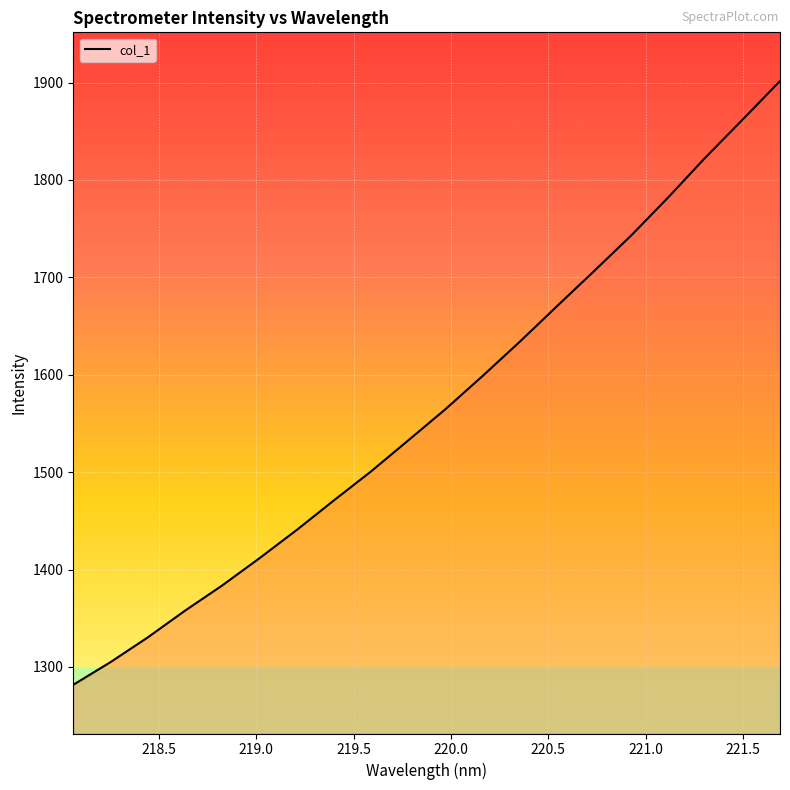

What is the minimum value shown in the chart?

1281.7